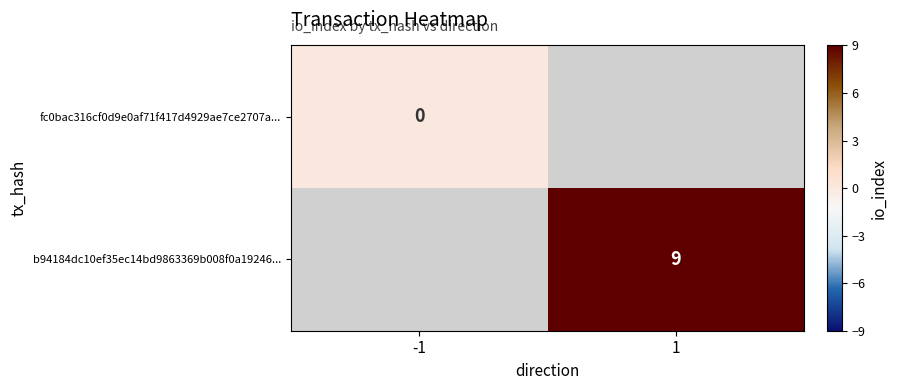

Is it true that b94184dc10ef35ec14bd9863369b008f0a19246... equals 9 at 1?

True